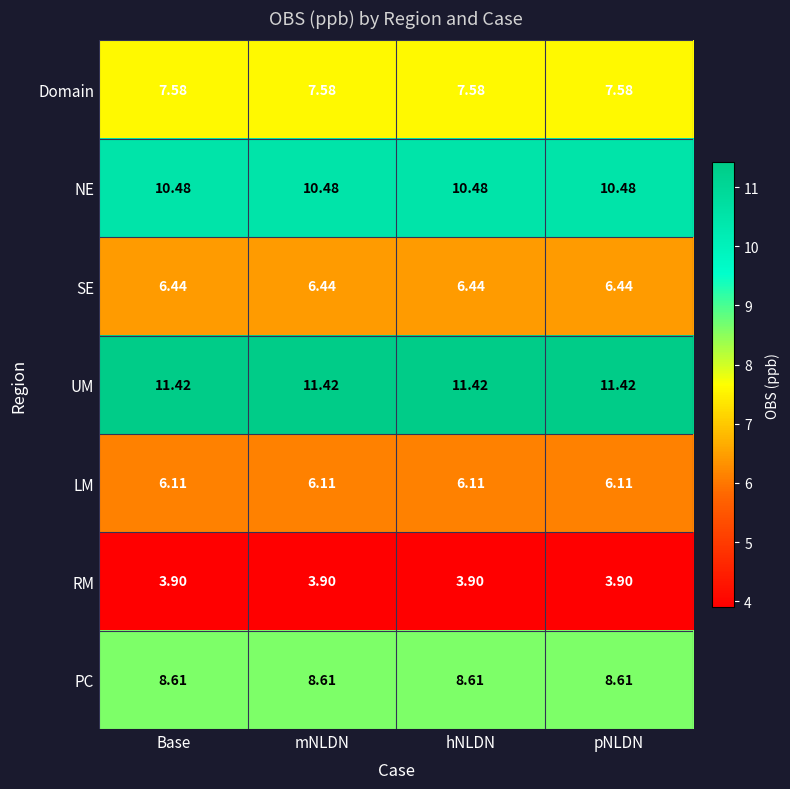

Rank the series by their maximum value, from highest to lowest.

UM, NE, PC, Domain, SE, LM, RM